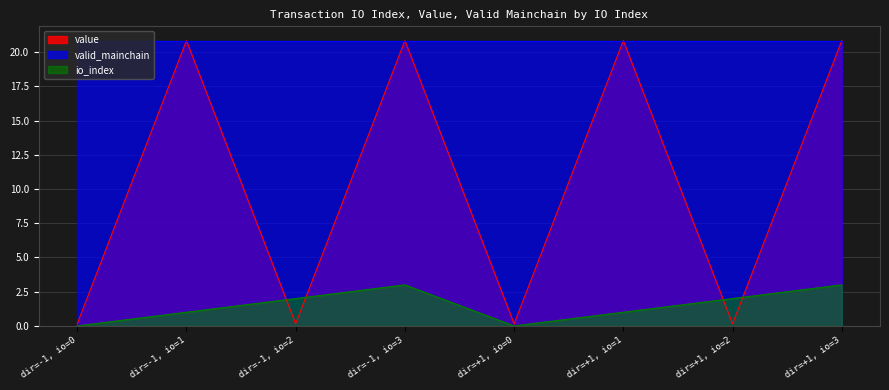

Which series has the largest total across all categories?

valid_mainchain